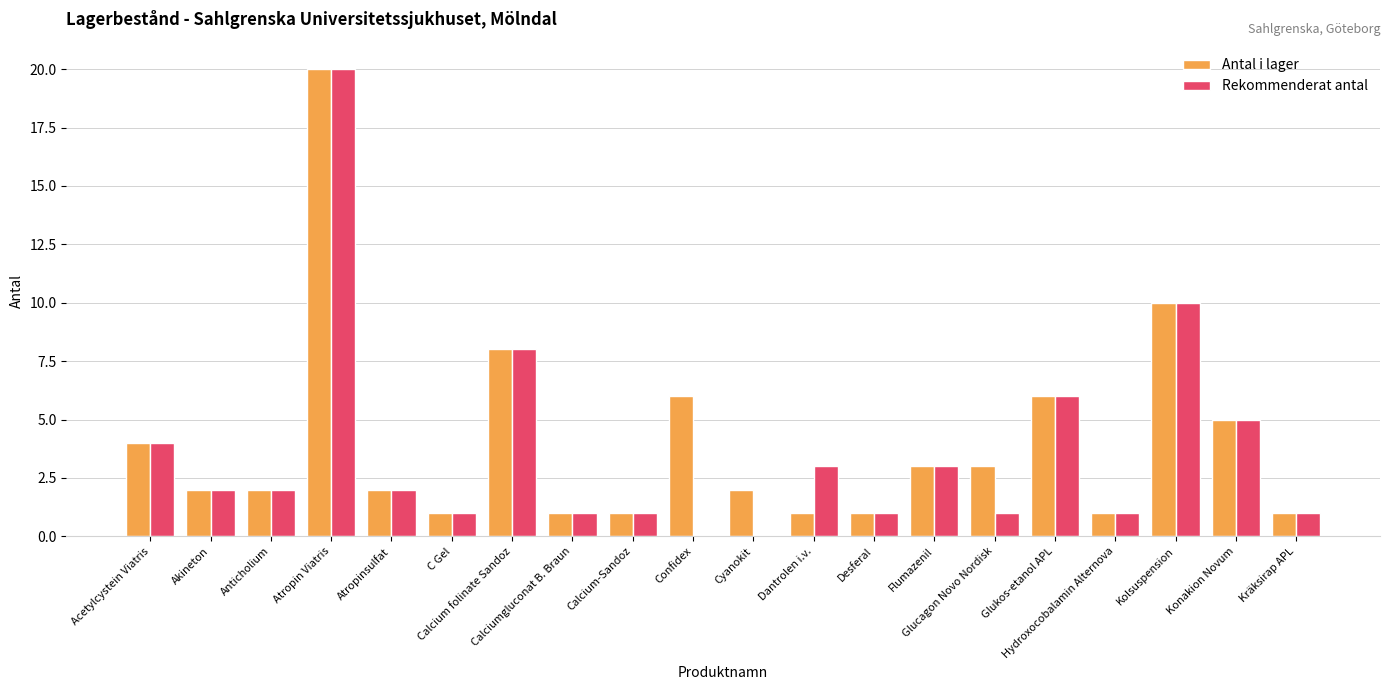

What is the maximum value shown in the chart?

20